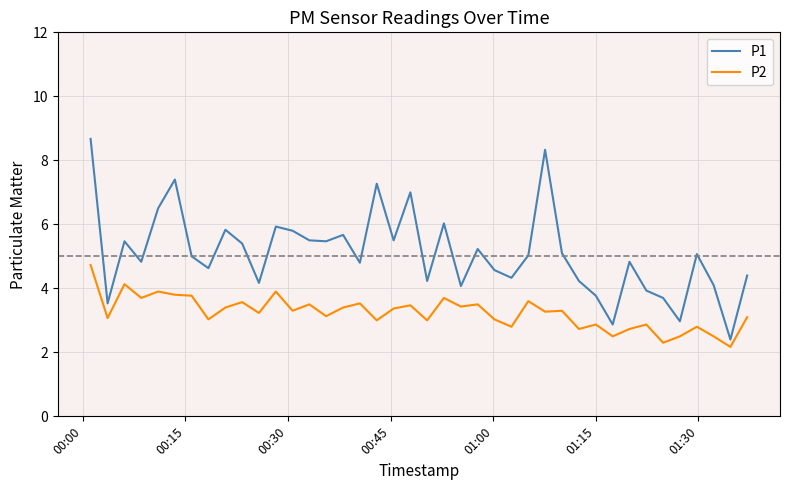

Which series has the largest total across all categories?

P1